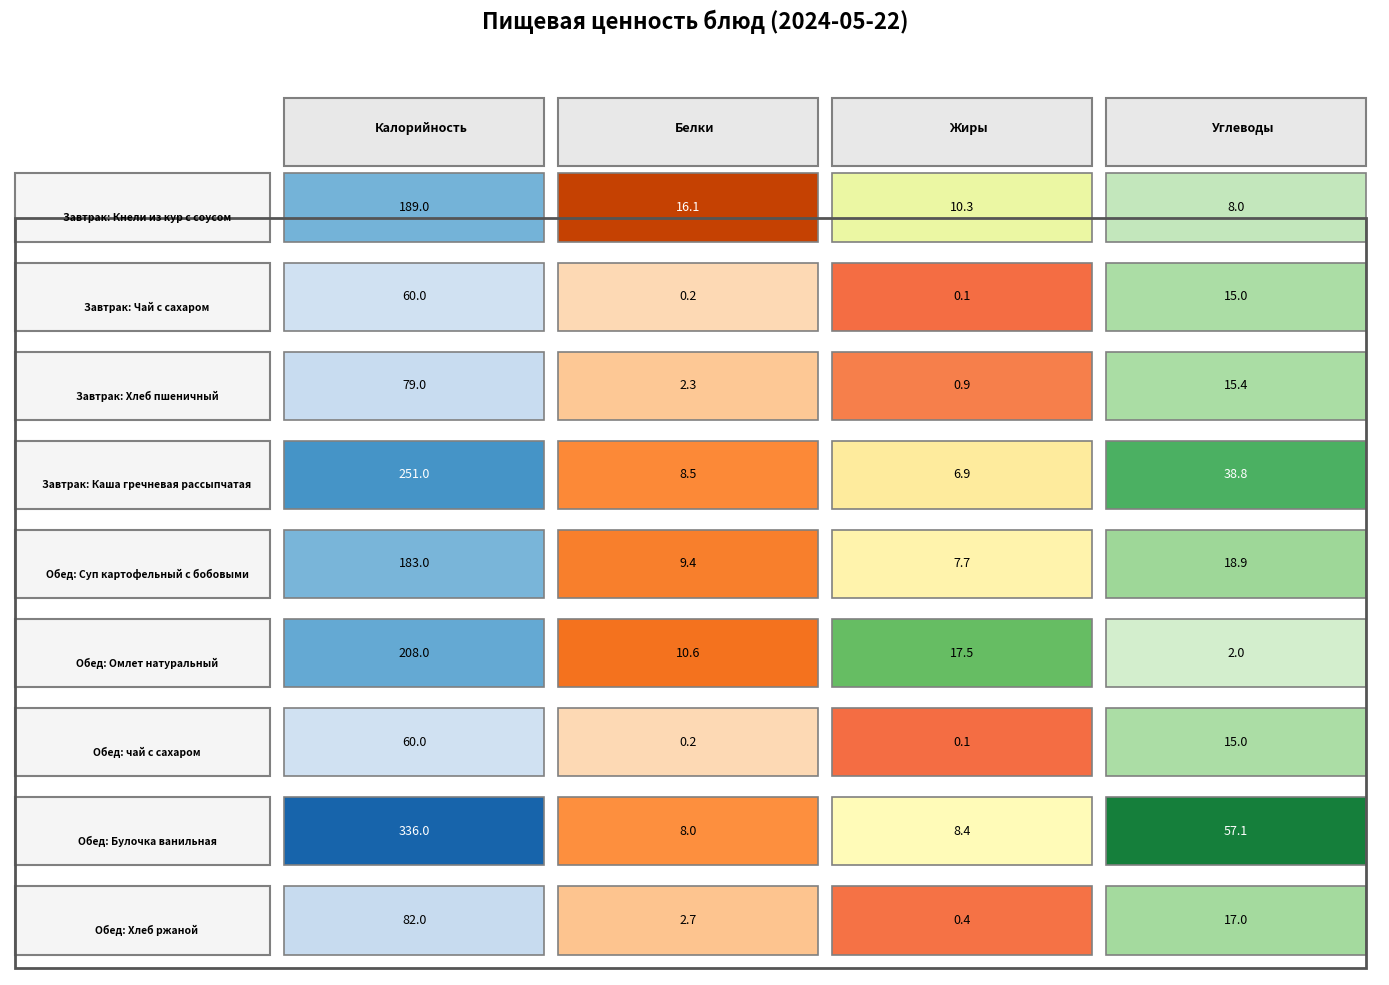

Reading left to right, what are all the values shown in this chart?

Завтрак: Кнели из кур с соусом: 189.0	16.1	10.3	8.0
Завтрак: Чай с сахаром: 60.0	0.2	0.1	15.0
Завтрак: Хлеб пшеничный: 79.0	2.3	0.9	15.4
Завтрак: Каша гречневая рассыпчатая: 251.0	8.5	6.9	38.8
Обед: Суп картофельный с бобовыми: 183.0	9.4	7.7	18.9
Обед: Омлет натуральный: 208.0	10.6	17.5	2.0
Обед: чай с сахаром: 60.0	0.2	0.1	15.0
Обед: Булочка ванильная: 336.0	8.0	8.4	57.1
Обед: Хлеб ржаной: 82.0	2.7	0.4	17.0